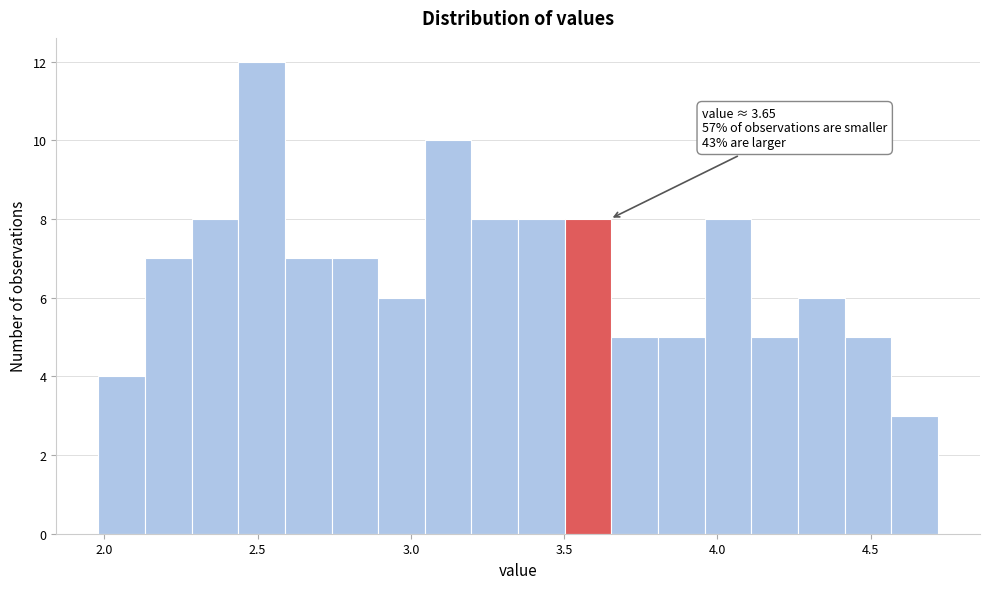

Read against the x-axis, roughly where is the centre of the tallest bar?

2.50